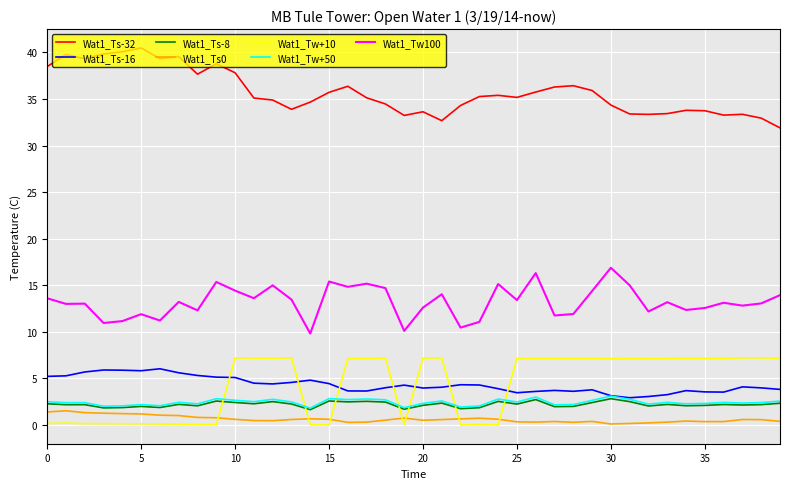

True or false: Wat1_Ts-32 and Wat1_Ts0 intersect in this chart.

False